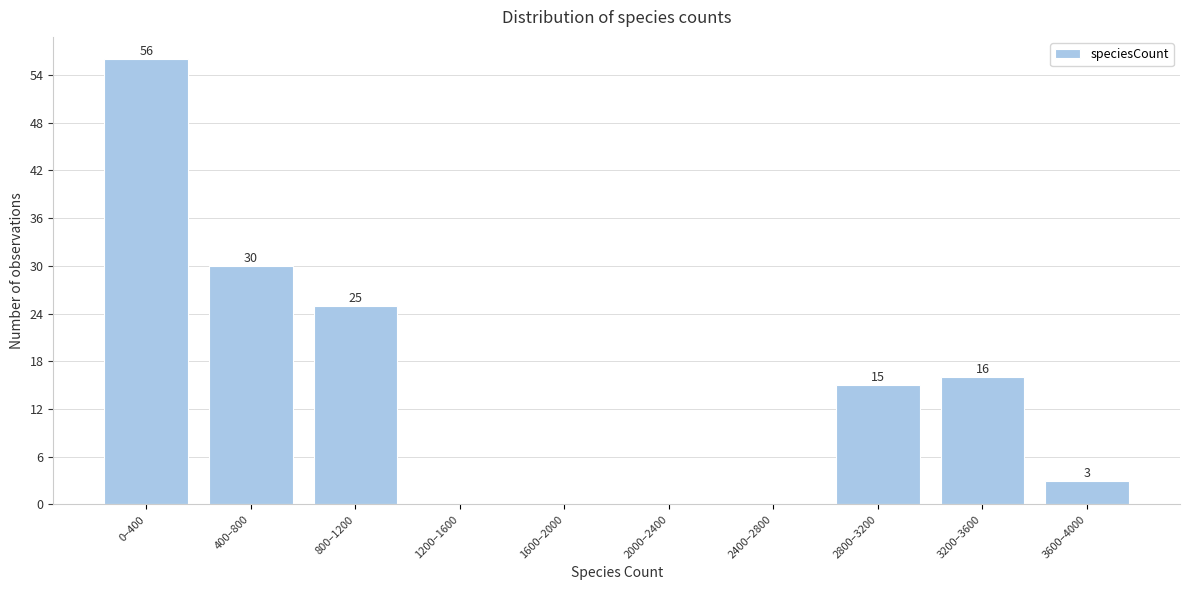

Reading left to right, extract all data points from this chart.

0–400=56	400–800=30	800–1200=25	1200–1600=0	1600–2000=0	2000–2400=0	2400–2800=0	2800–3200=15	3200–3600=16	3600–4000=3